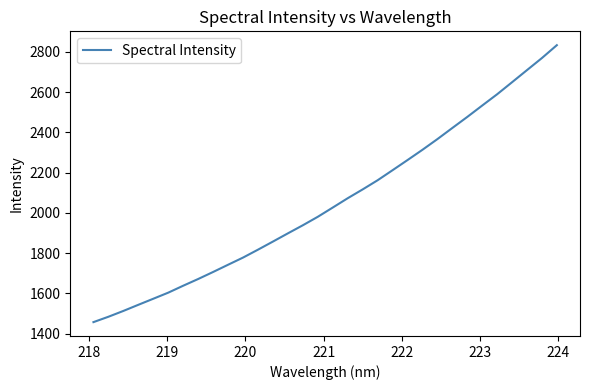

What is the minimum value shown in the chart?

1457.6